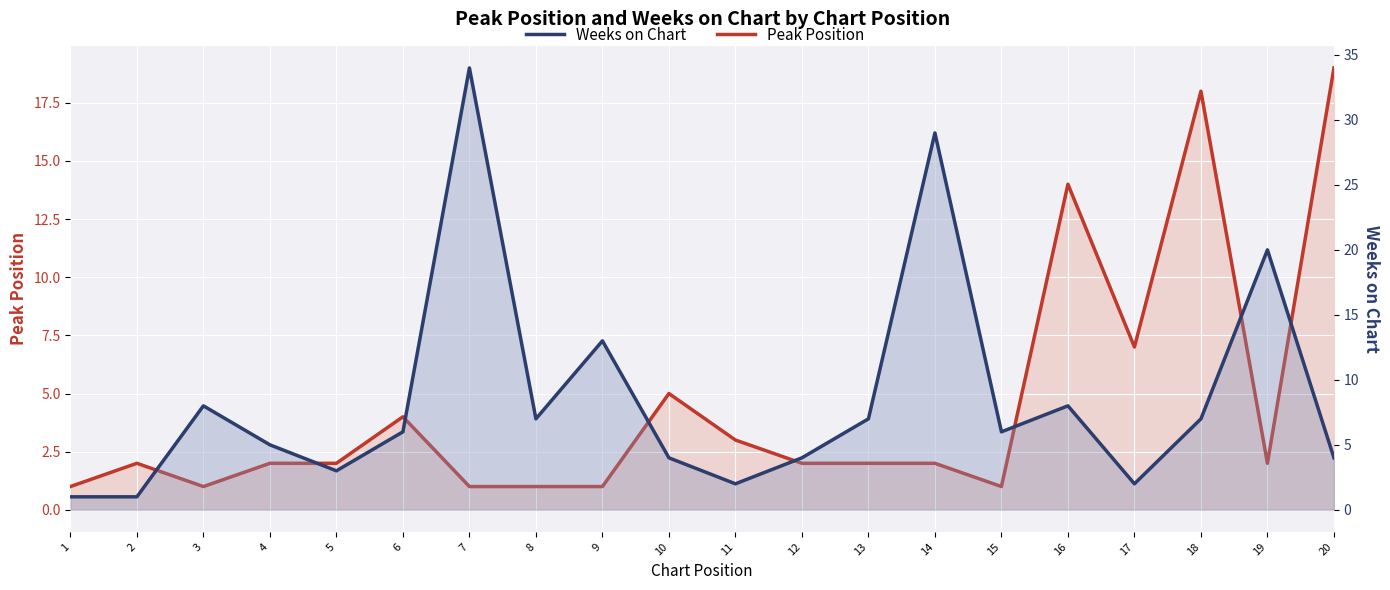

Which series has the largest range (max minus min)?

Weeks on Chart